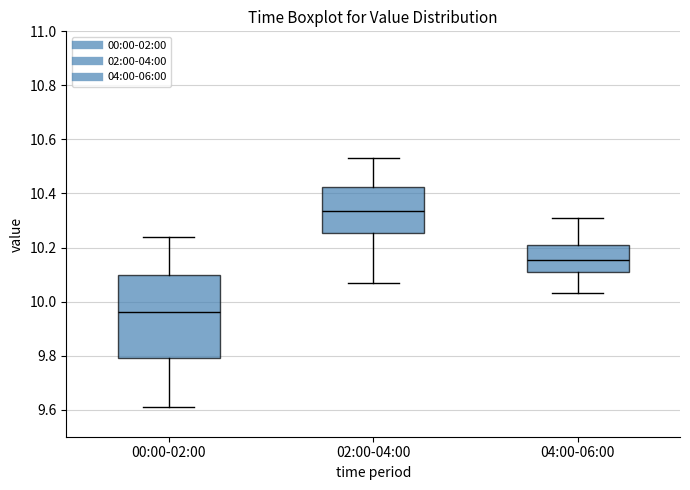

Reading left to right, read every box against the y-axis: the position of its median line, the range the box covers, and the ends of its whiskers. The values are not printed on the chart, so give them approximately, as read against the axis.

00:00-02:00: median 9.96, box 9.80 to 10.10, whiskers 9.62 to 10.24
02:00-04:00: median 10.34, box 10.26 to 10.42, whiskers 10.08 to 10.54
04:00-06:00: median 10.16, box 10.12 to 10.22, whiskers 10.04 to 10.32